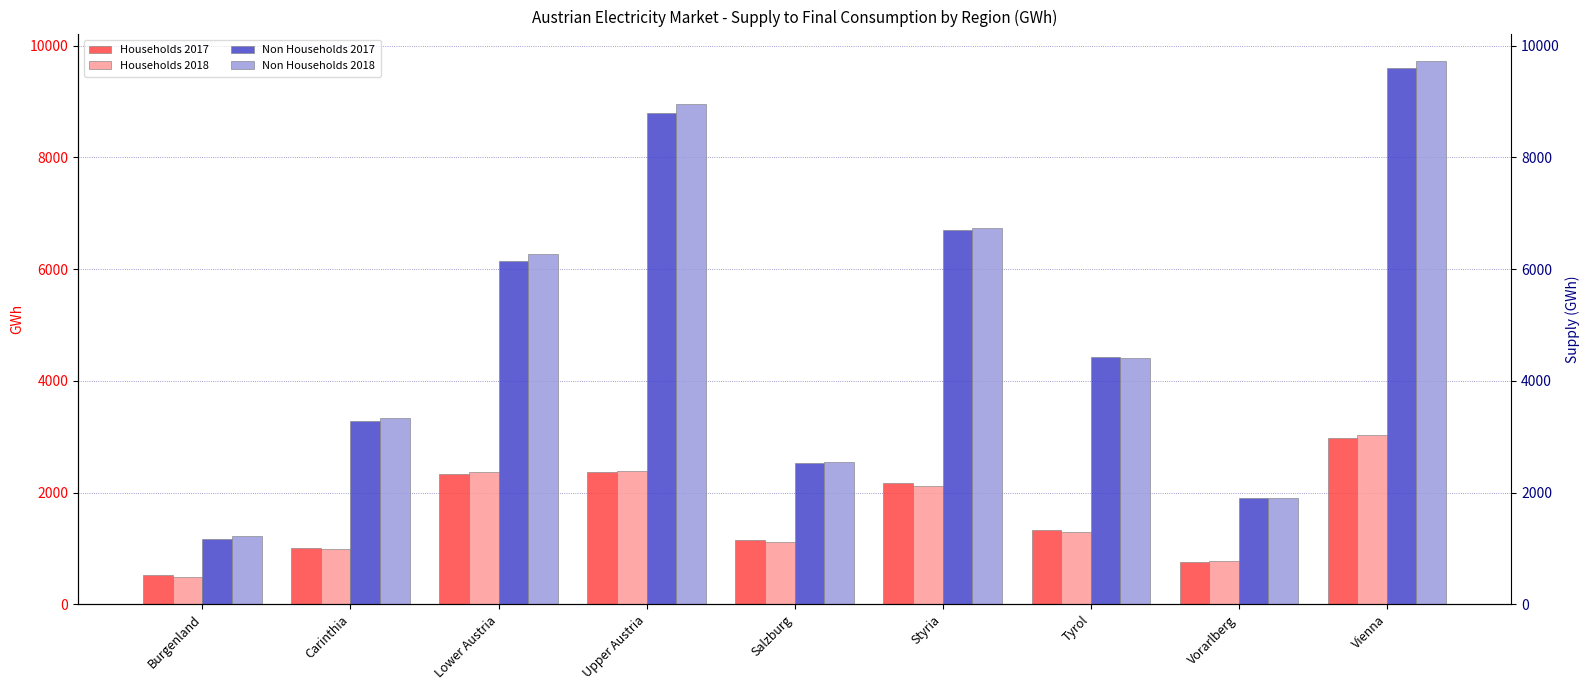

True or false: Households 2017 has a value of 519.8 at Burgenland.

True